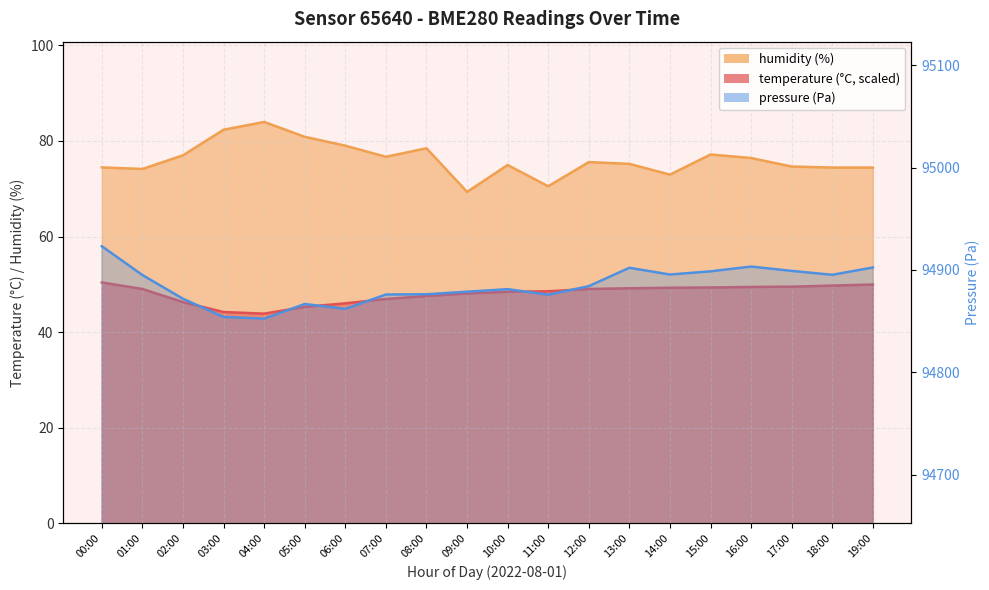

Which has a higher value, 09:00 or 05:00?

09:00